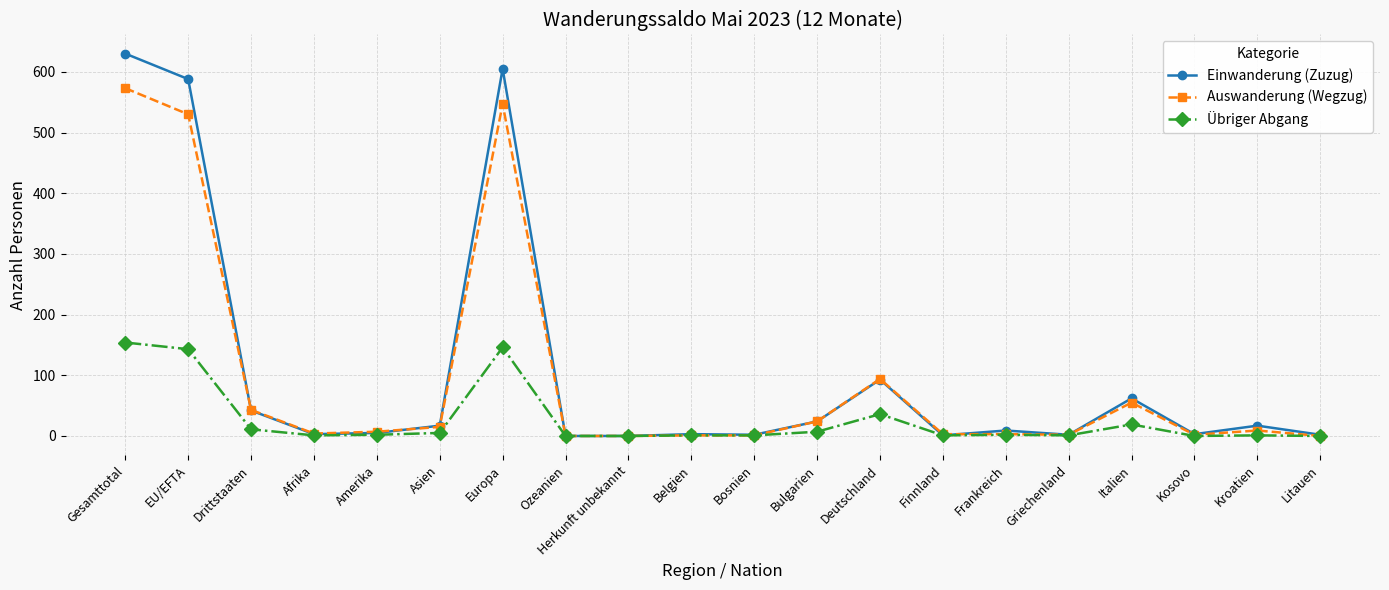

Is it true that Auswanderung (Wegzug) equals 94 at Deutschland?

True